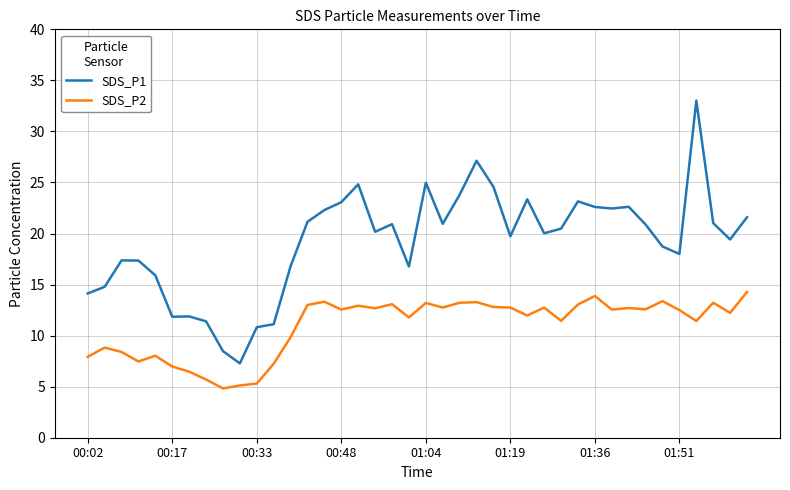

What is the lowest value of the SDS_P2 series?

4.8